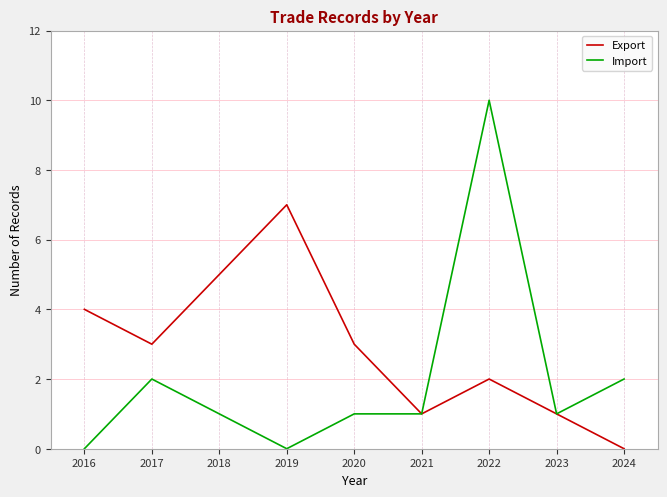

Which series has the largest total across all categories?

Export